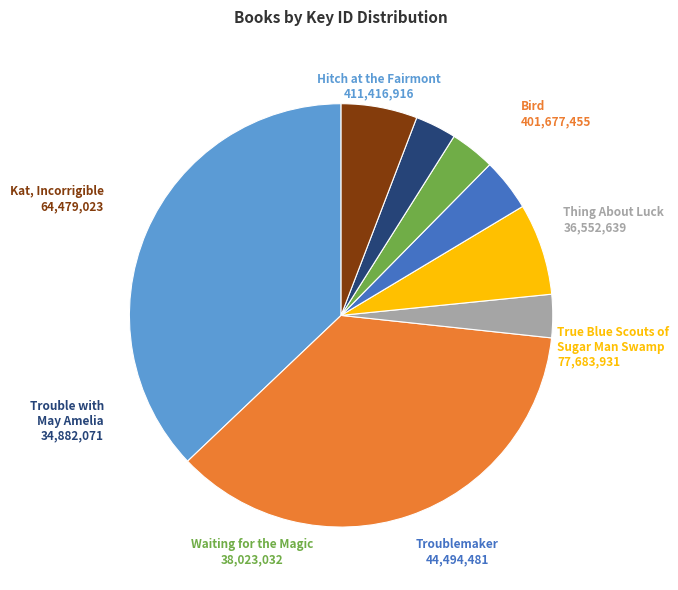

Does Kat, Incorrigible account for over 50% of the chart?

No